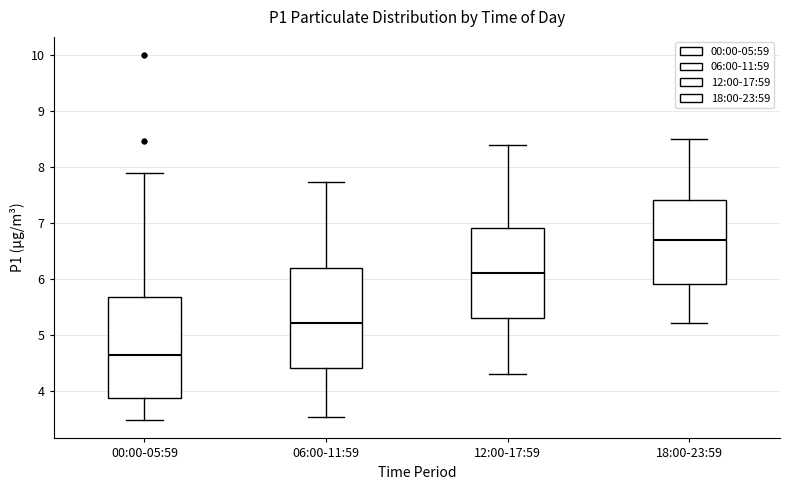

Which box has the lowest median line?

00:00-05:59